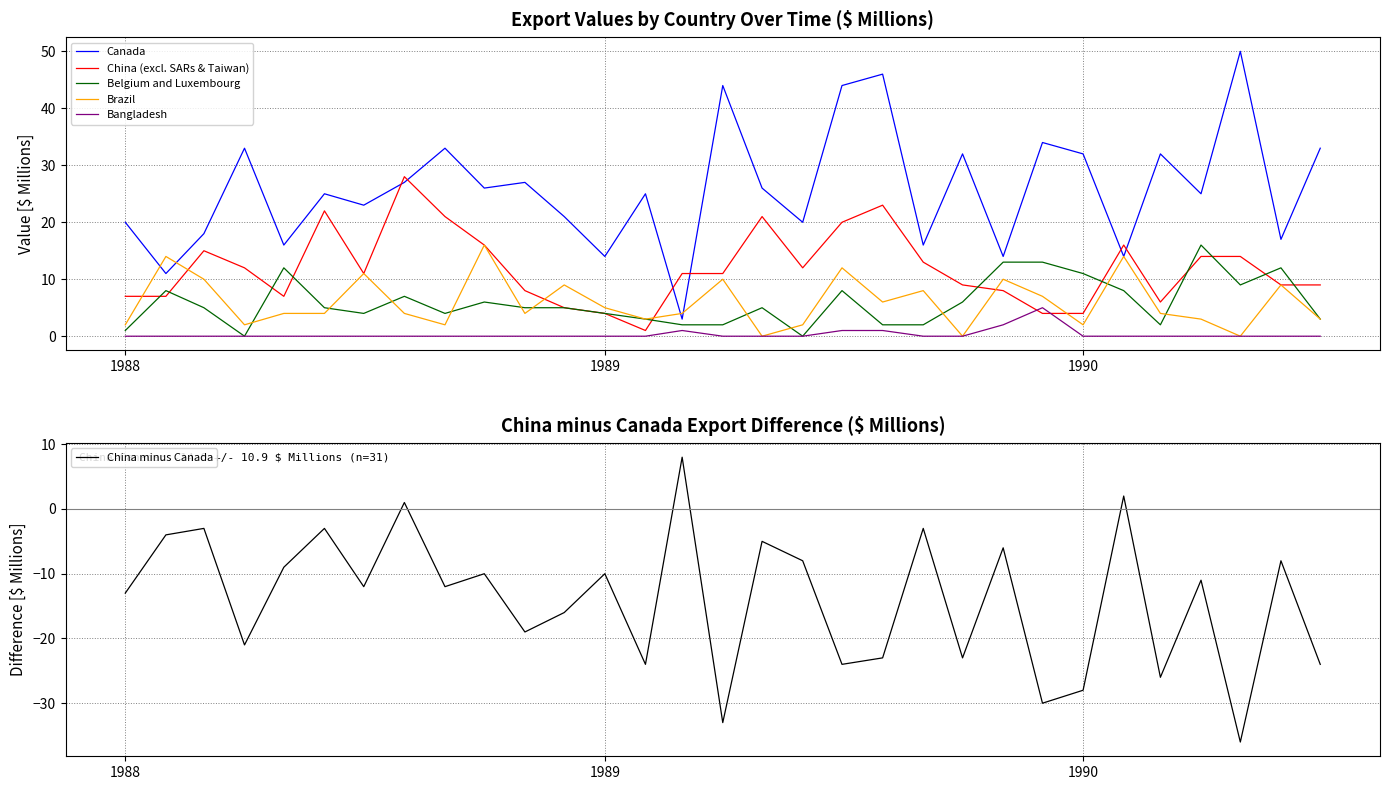

At how many categories does at least one series exceed 26?

13